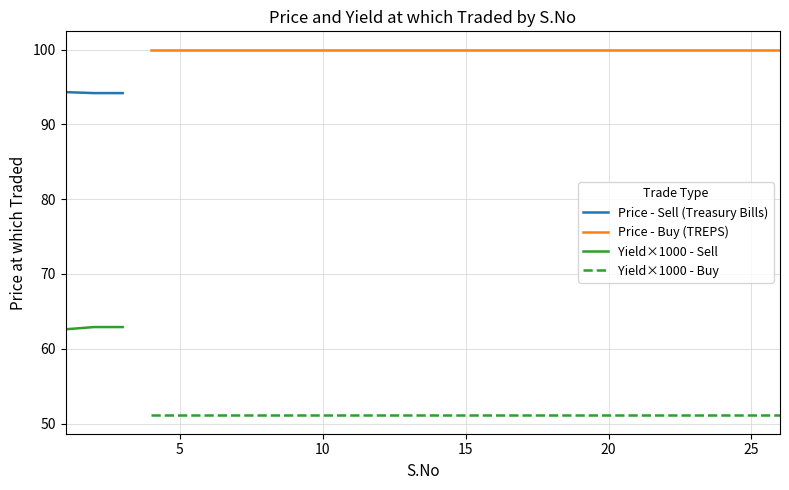

What is the lowest value of the Price - Sell (Treasury Bills) series?

94.2